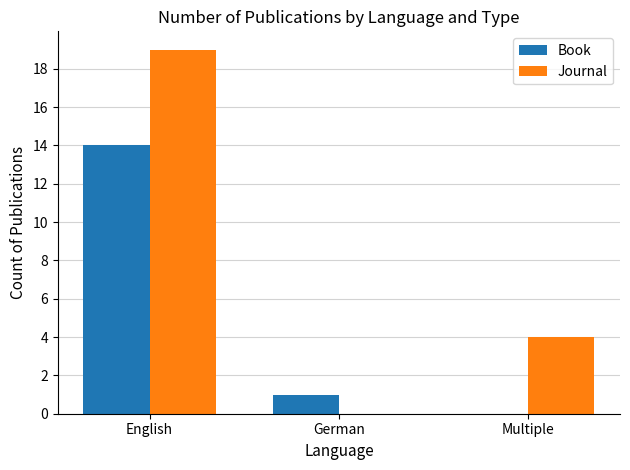

Reading left to right, list all the values displayed in this chart.

Book: 14	1	0
Journal: 19	0	4